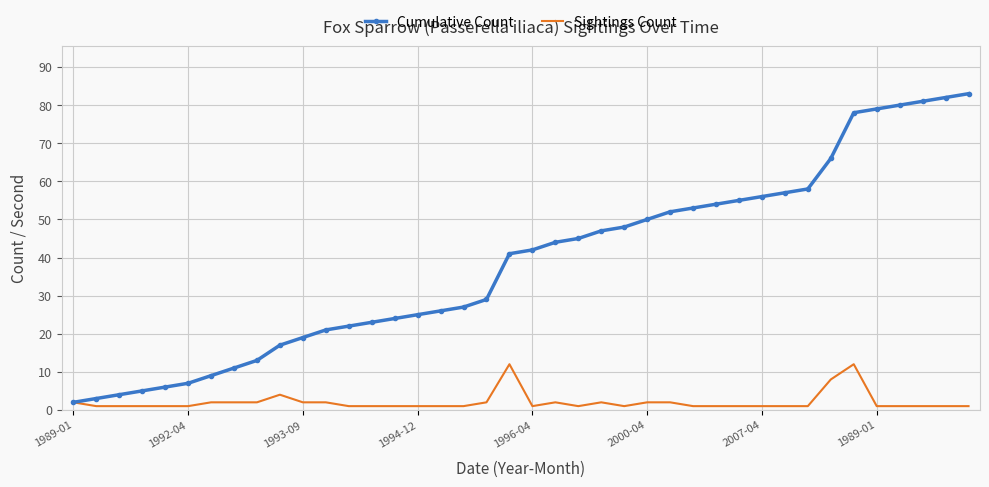

Rank the series by their maximum value, from highest to lowest.

Cumulative Count, Sightings Count